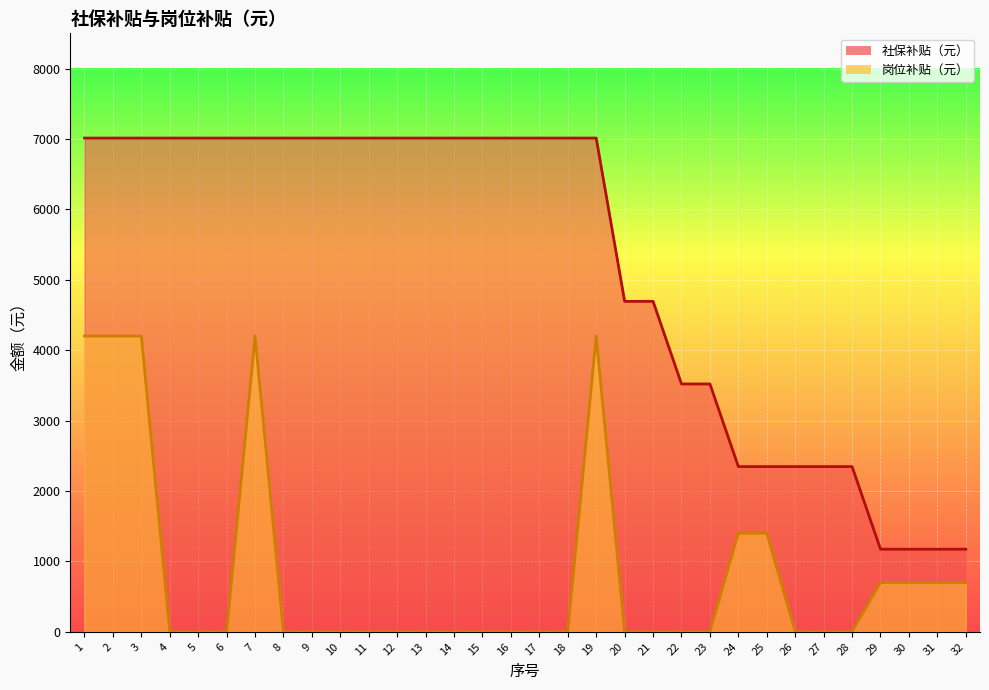

What is the difference between the maximum and minimum values in the 社保补贴（元） series?

5839.3